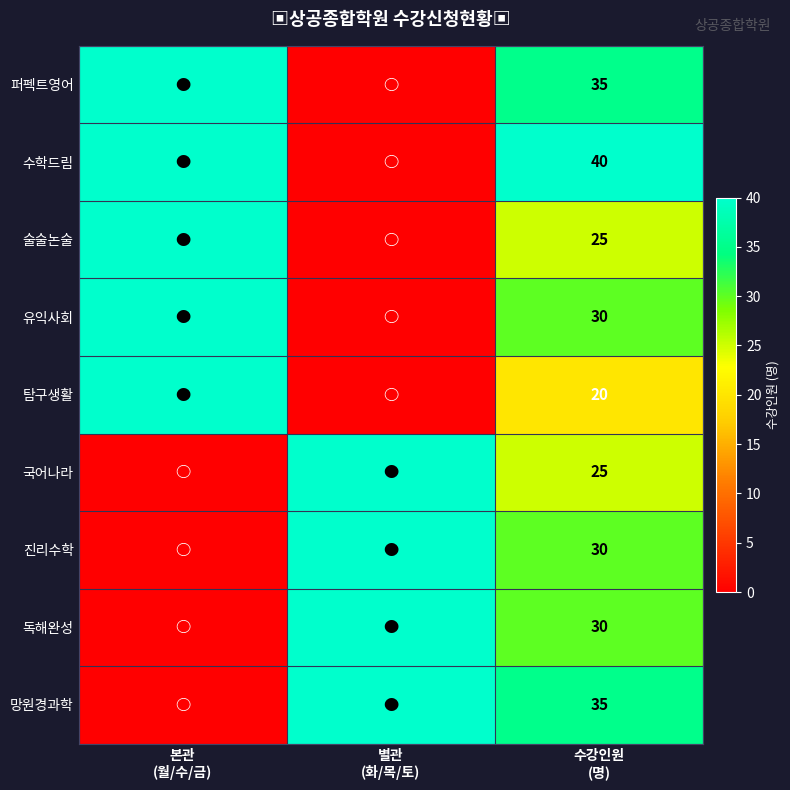

At which label is 유익사회 closest to 20?

수강인원 (명)